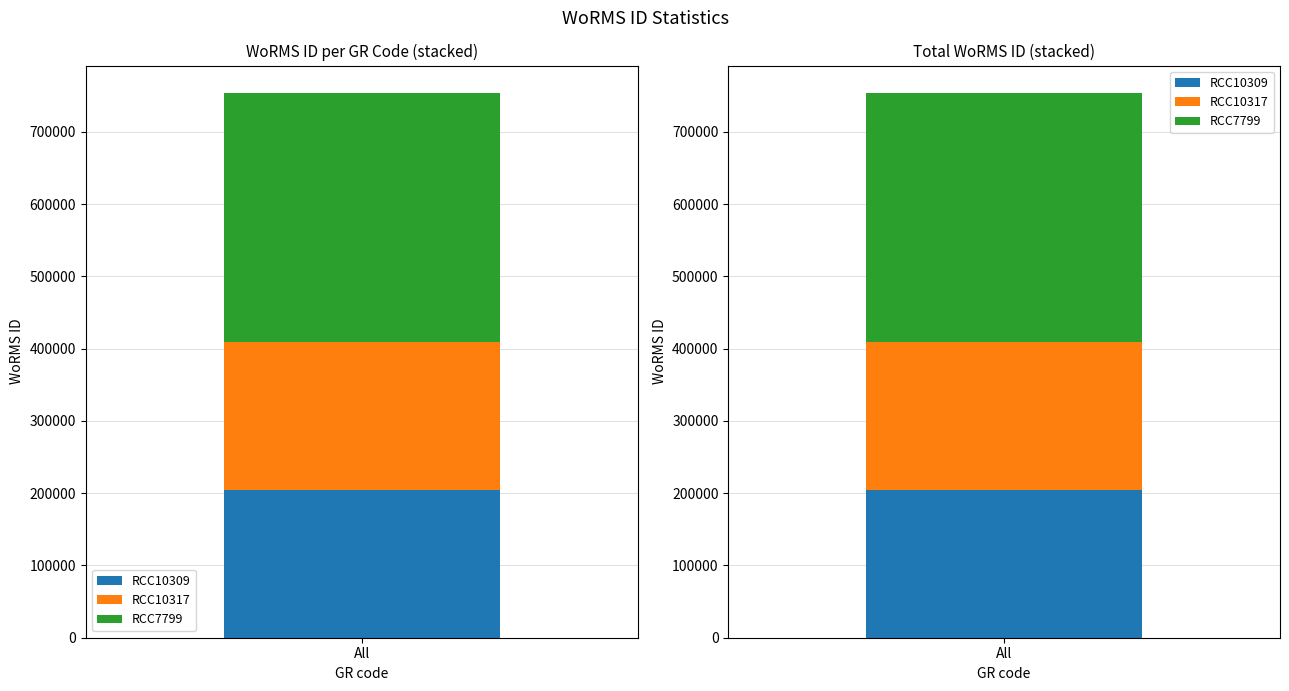

List the labels in order of value, largest first.

RCC7799, RCC10309, RCC10317